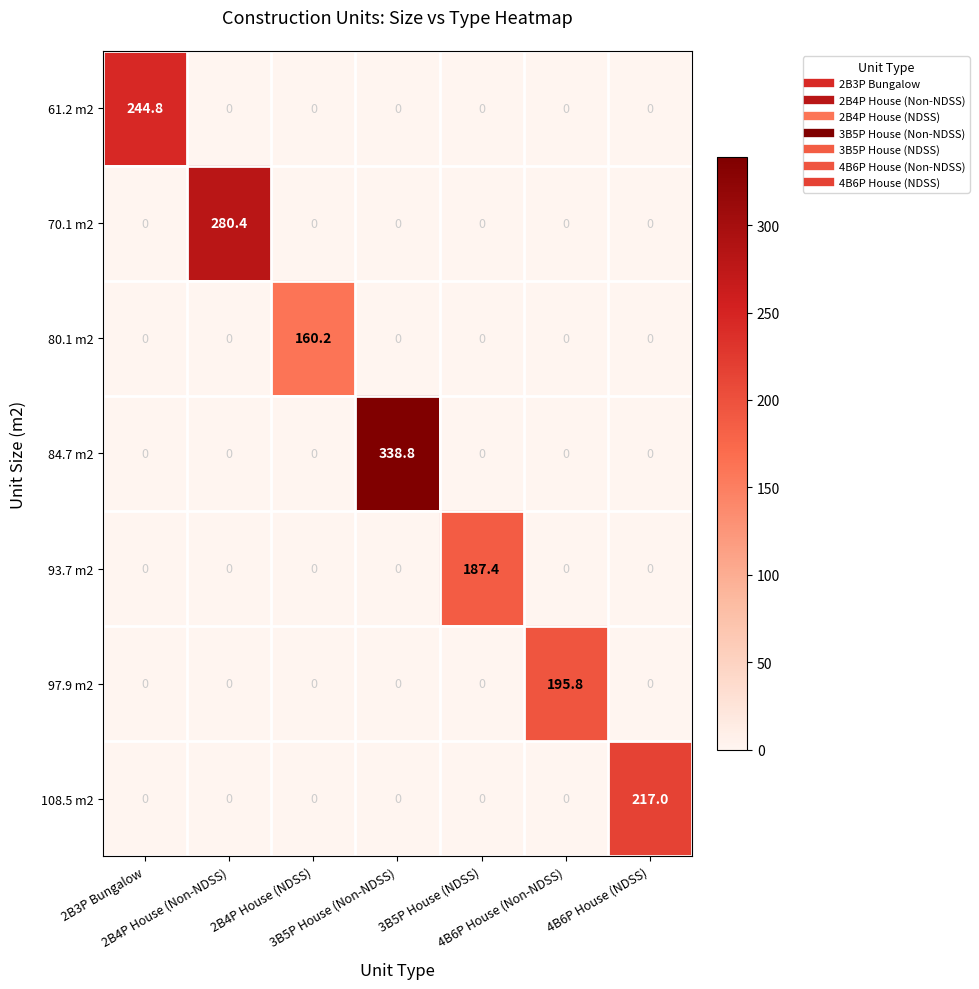

What is the sum of all 108.5 m2 values?

217.0